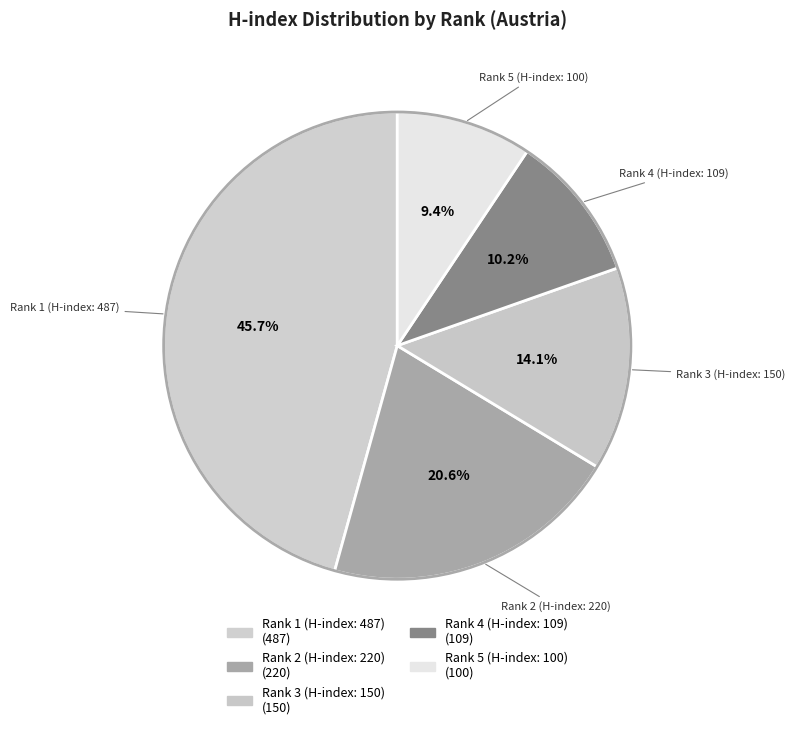

How many segments does this pie chart have?

5